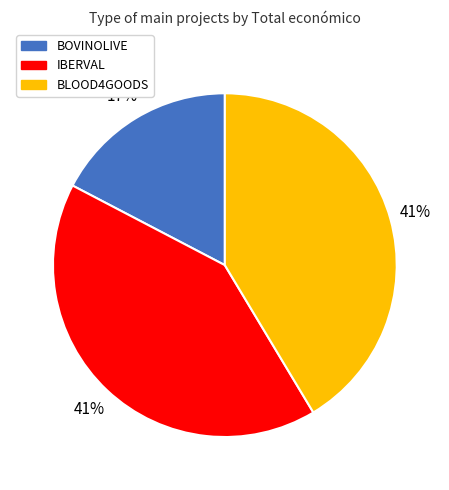

To the nearest percent, what portion does BOVINOLIVE represent?

17%